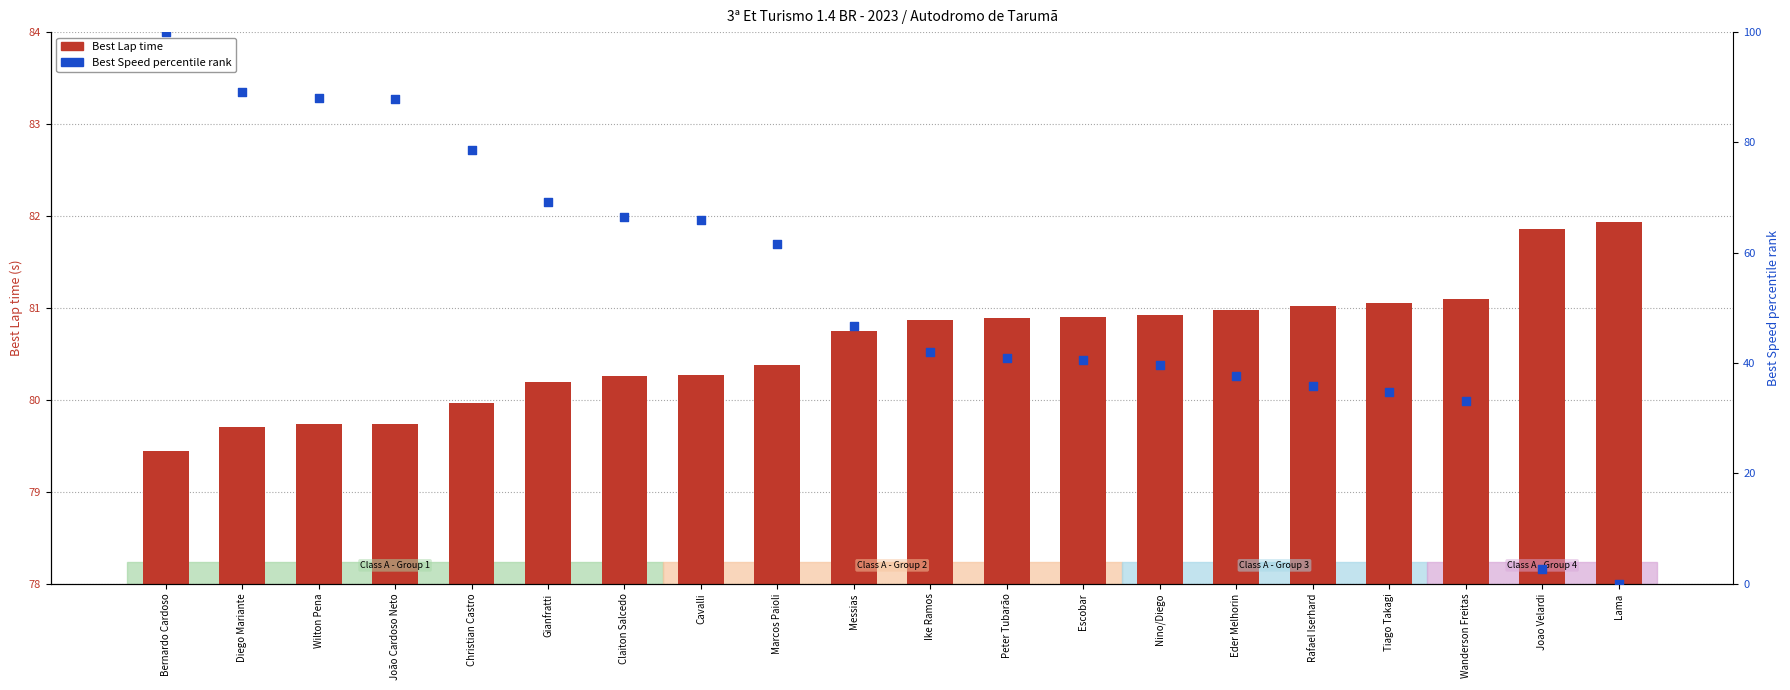

Is the value of Best Lap time at Escobar greater than the value of Best Speed percentile at Eder Melhorin?

Yes